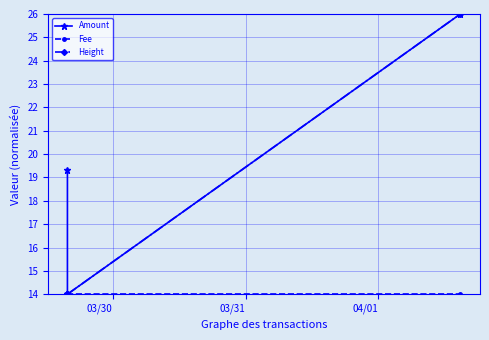

True or false: Fee and Amount cross at least once.

False